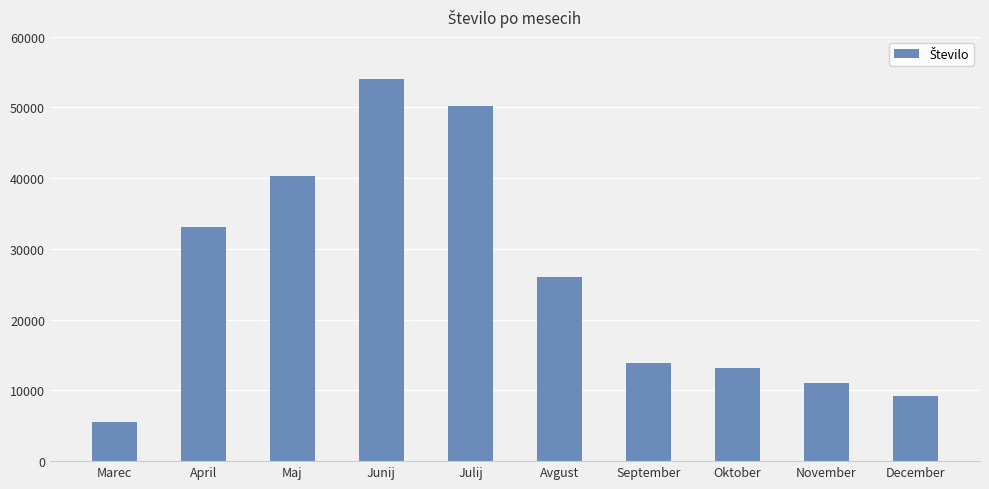

At which label does the data first exceed 26016?

April